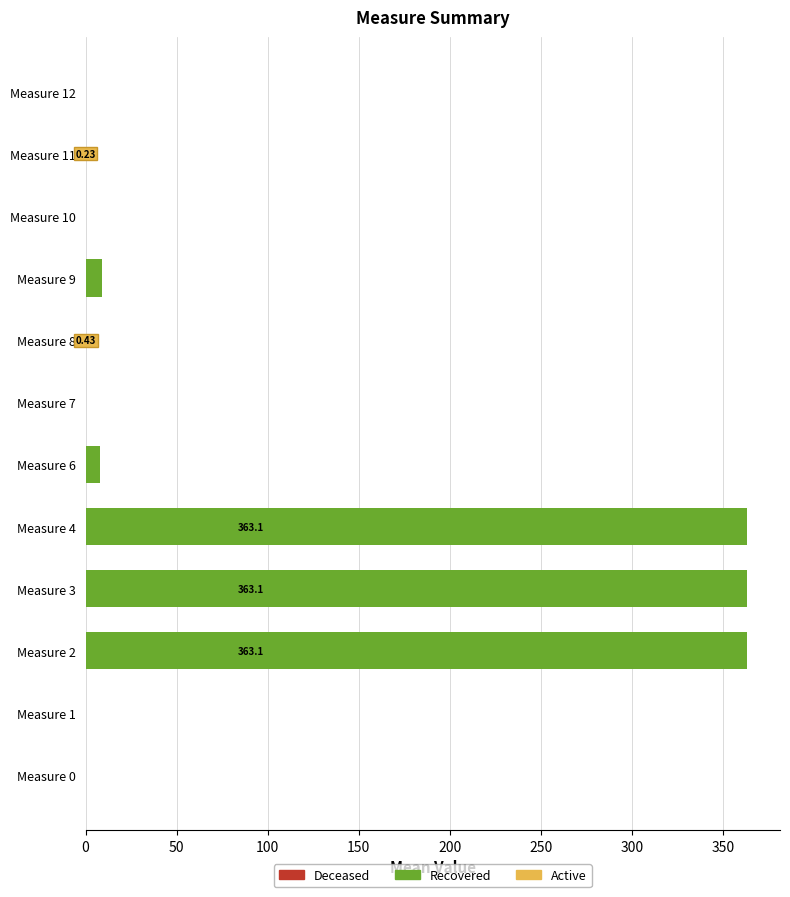

True or false: Recovered has a value of 563.3 at Measure 4.

False